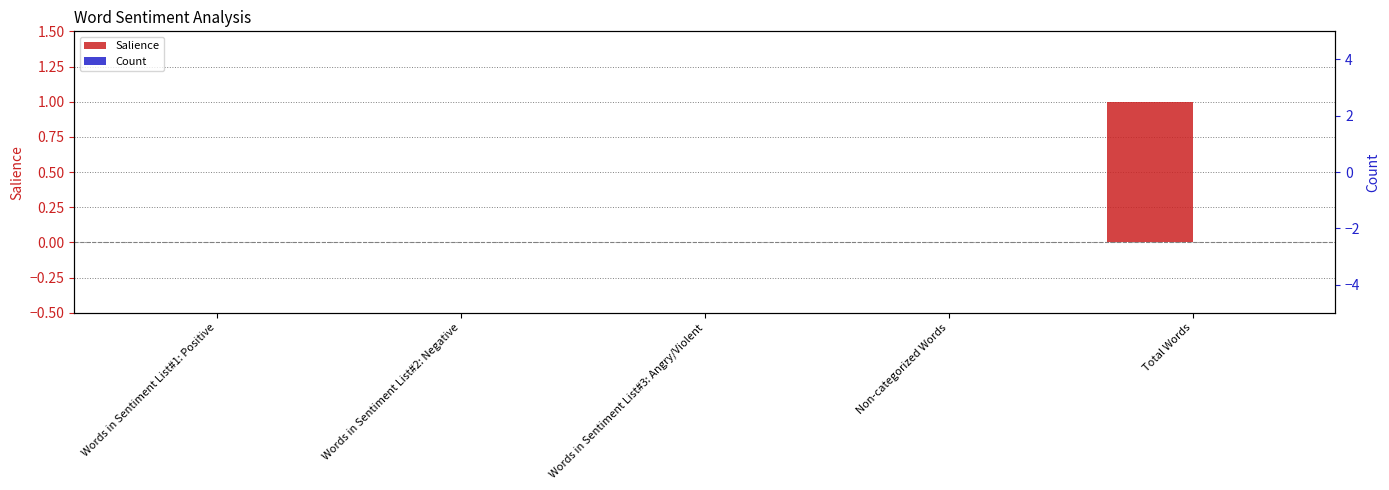

How many Salience values are between 0 and 1?

5